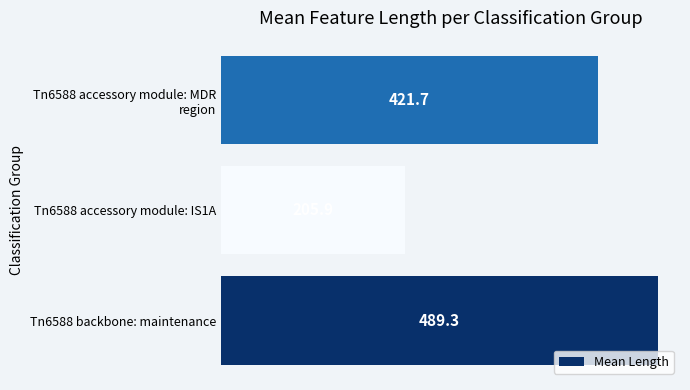

List the labels in order of value, largest first.

Tn6588 backbone: maintenance, Tn6588 accessory module: MDR
region, Tn6588 accessory module: IS1A